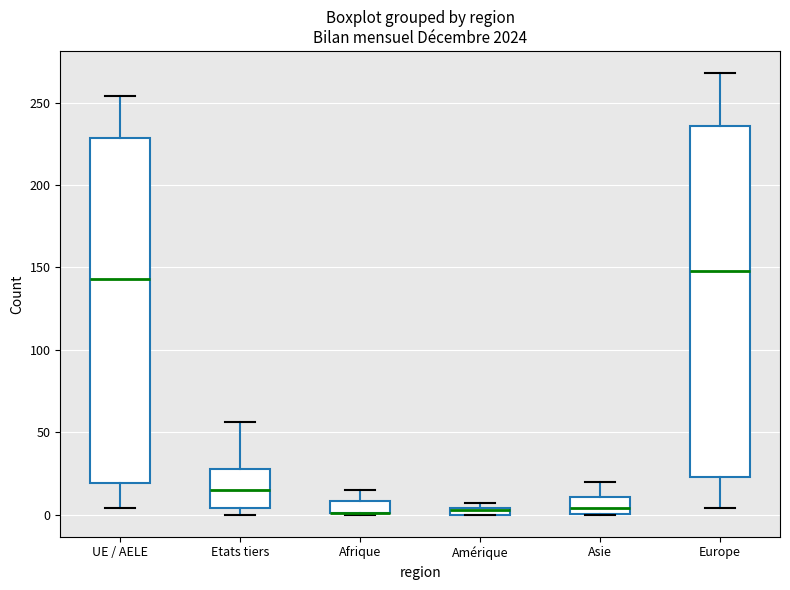

Where does the lower whisker of the box for UE / AELE end on the y-axis? The values are not printed on the chart, so give them approximately, as read against the axis.

5